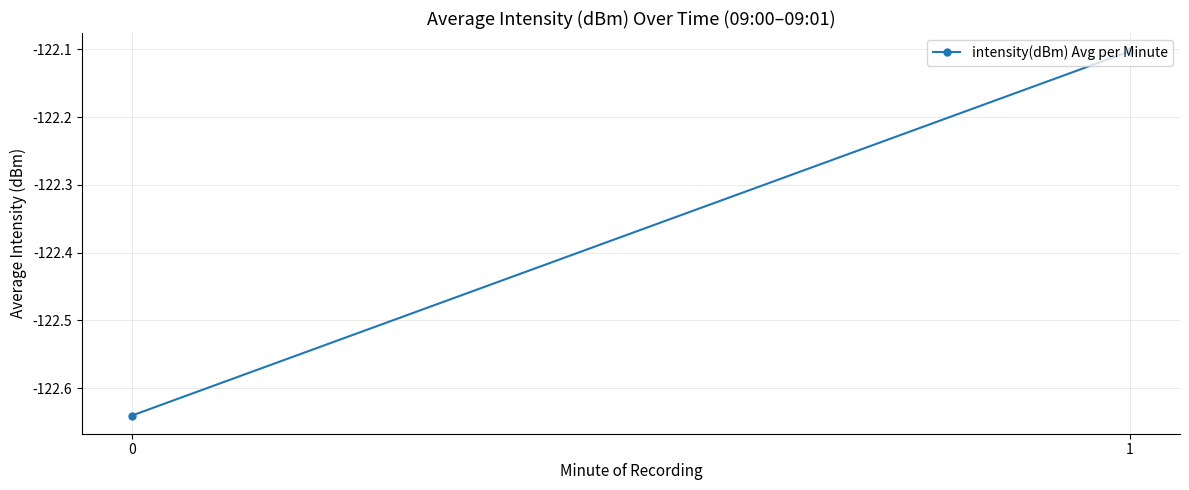

True or false: the data shows -122.1 at 1.

True